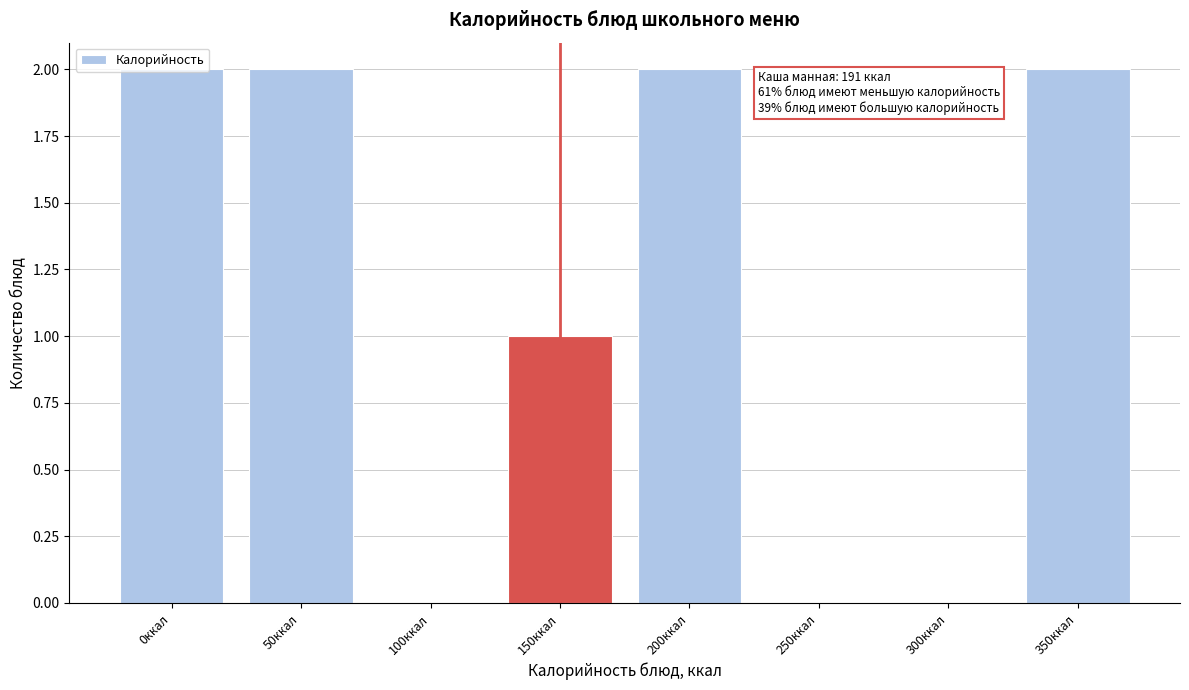

The chart shows a value of 2 at 350ккал. True or false?

True